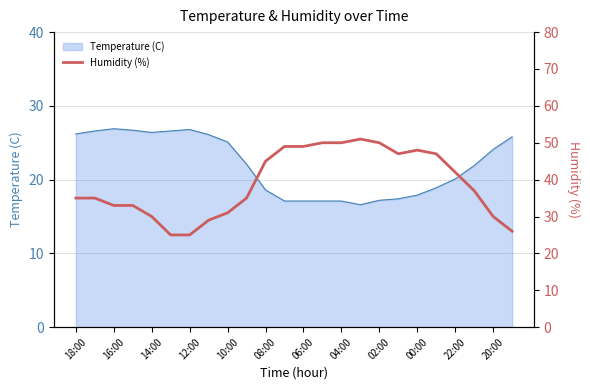

Is it true that Temperature (C) equals 24.1 at 20:00?

True